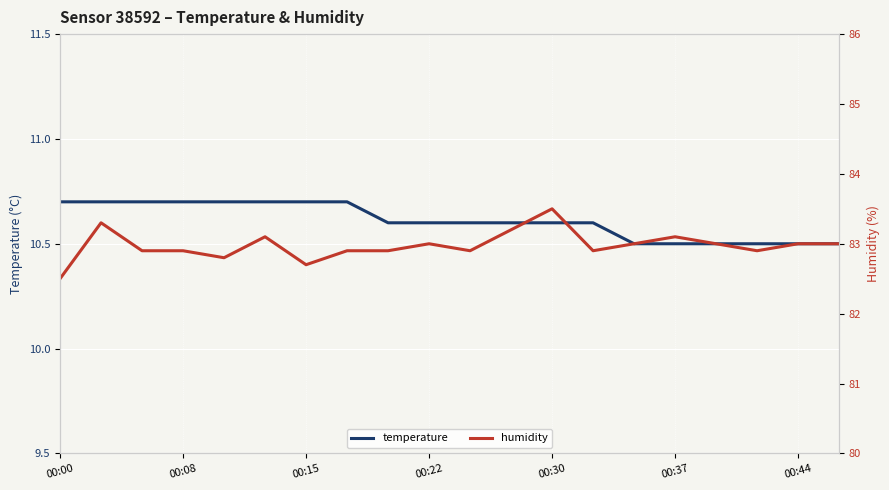

Rank the series by their maximum value, from lowest to highest.

temperature, humidity